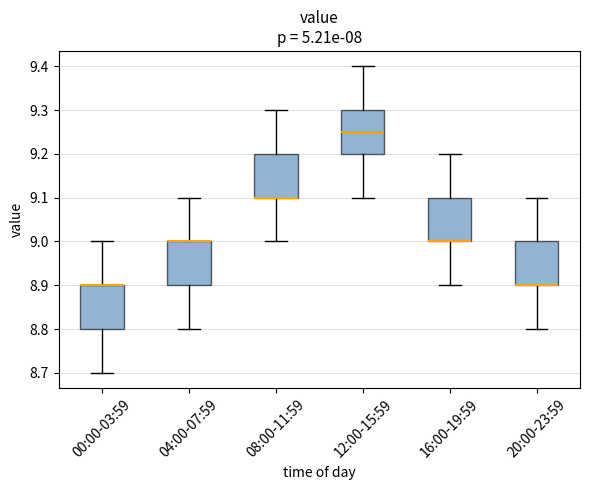

Where is the upper edge of the box for 00:00-03:59 on the y-axis? The values are not printed on the chart, so give them approximately, as read against the axis.

8.90